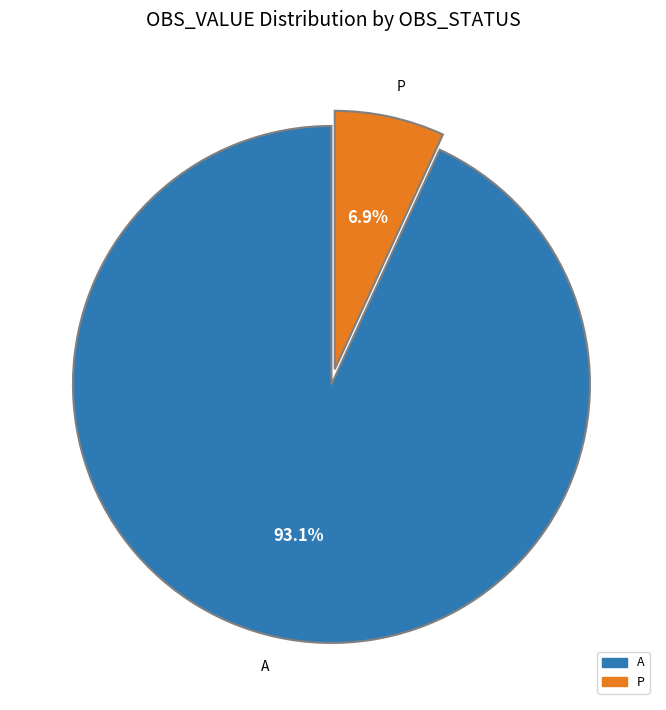

Between P and A, which is larger?

A